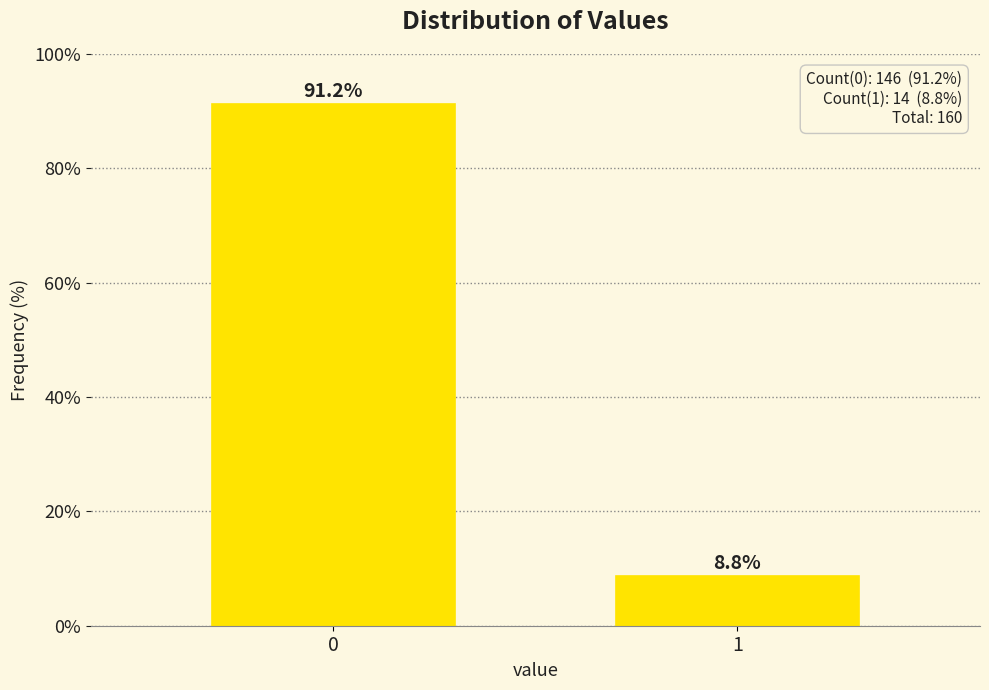

What is the sum of all values?

100.0